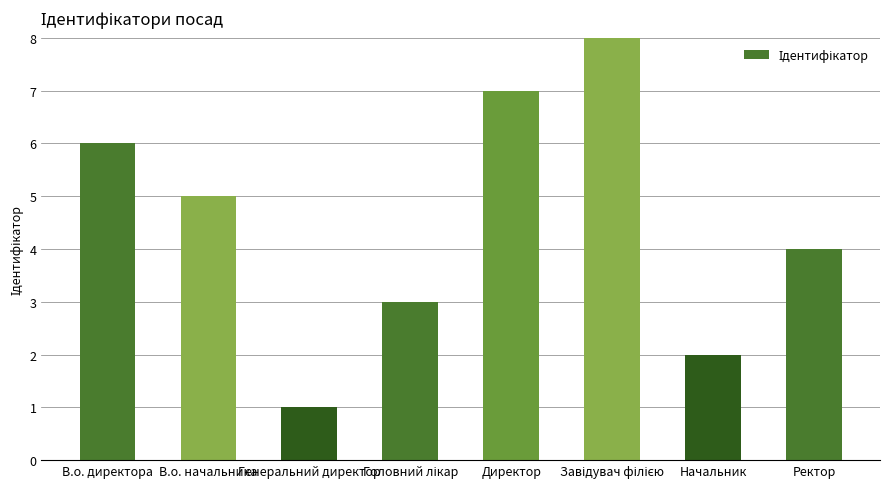

How many bars are there in total?

8